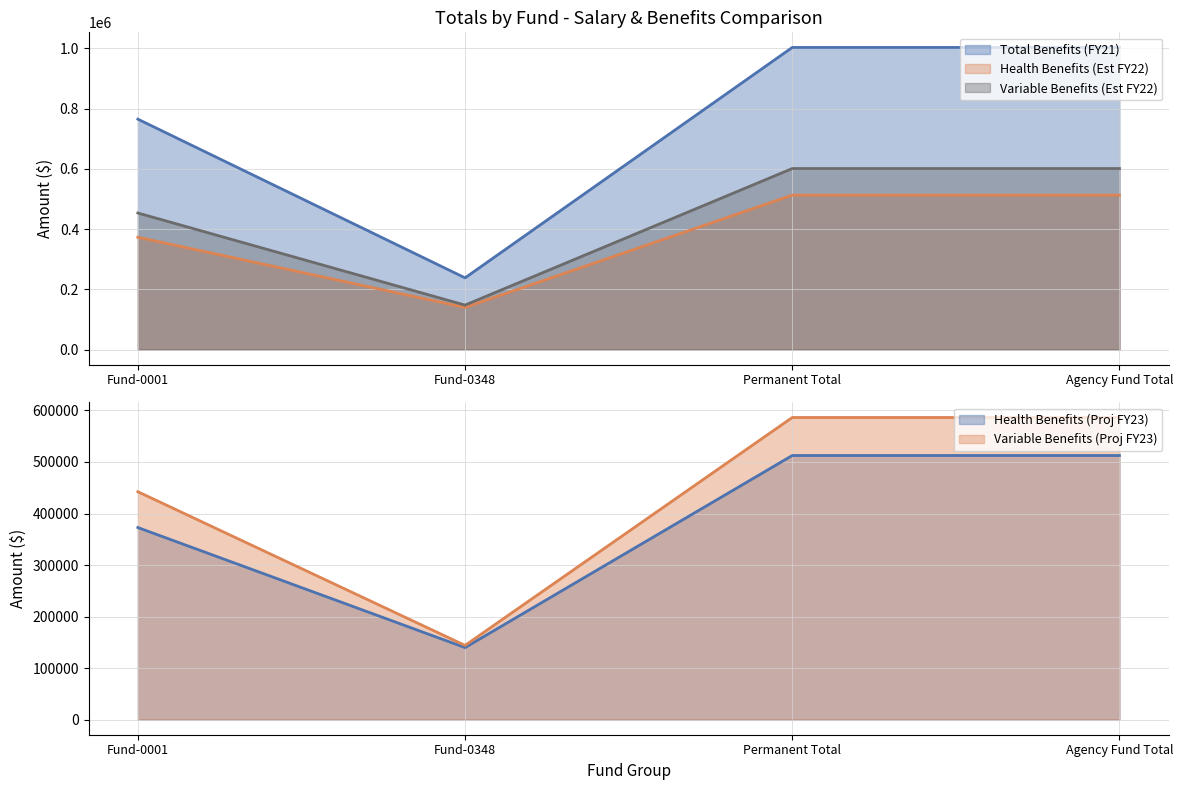

Which has a higher value, Permanent Total or Agency Fund Total?

Permanent Total